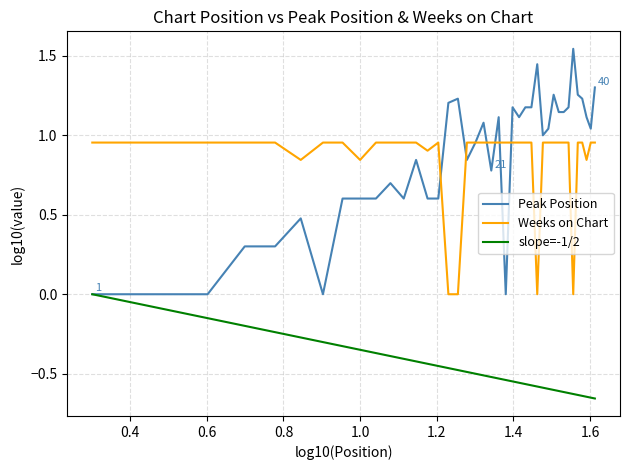

Does the chart have visible grid lines?

Yes